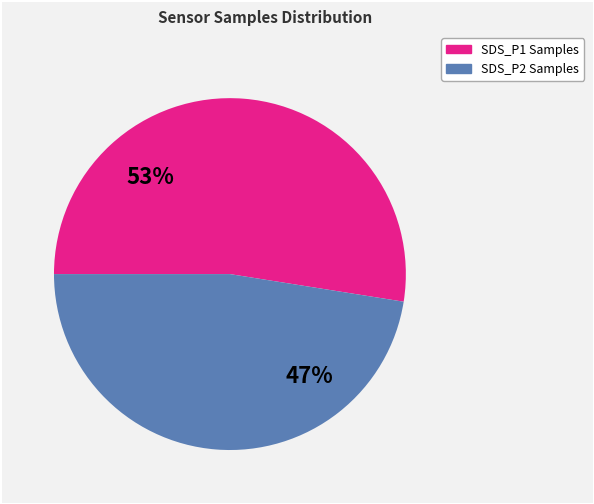

To the nearest percent, what percentage of the pie is SDS_P1 Samples?

53%